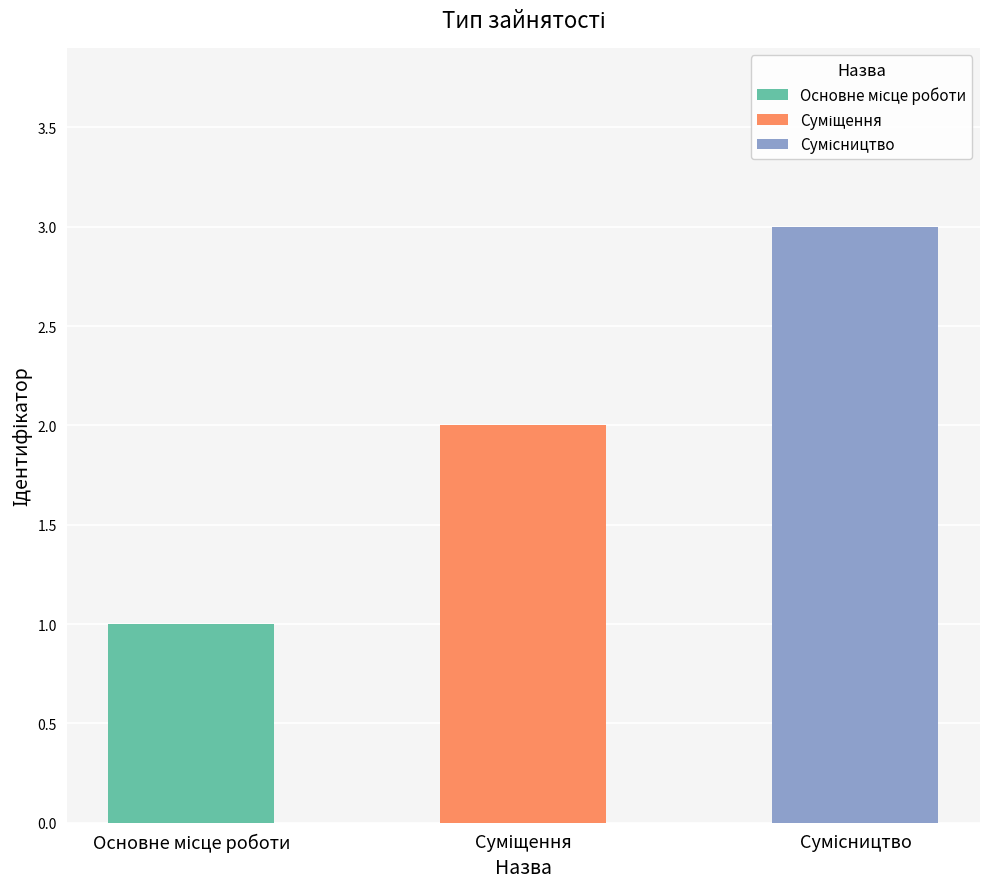

Between Суміщення and Основне місце роботи, which is larger?

Суміщення